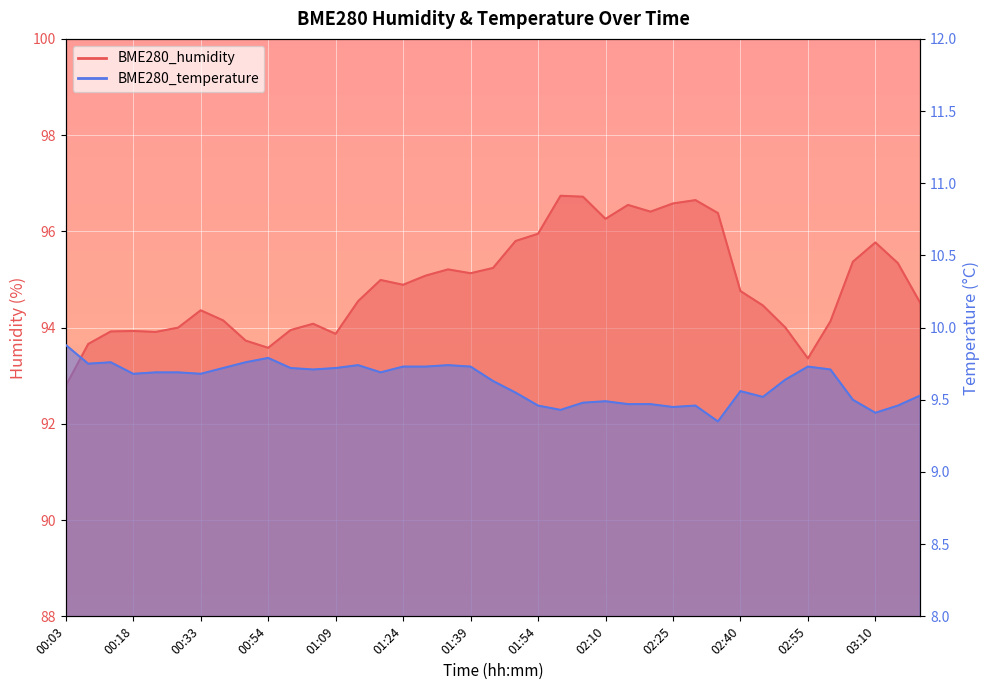

What is the value of the BME280_temperature point at the 21st from the left?

9.6